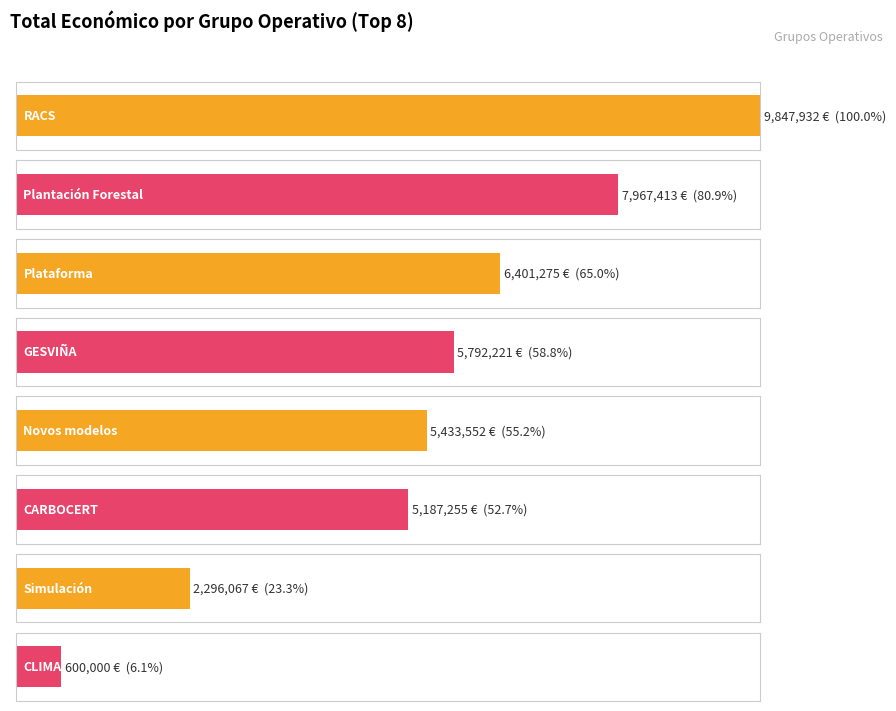

Approximately how many times larger is the value at Plantación Forestal compared to RACS?

0.8